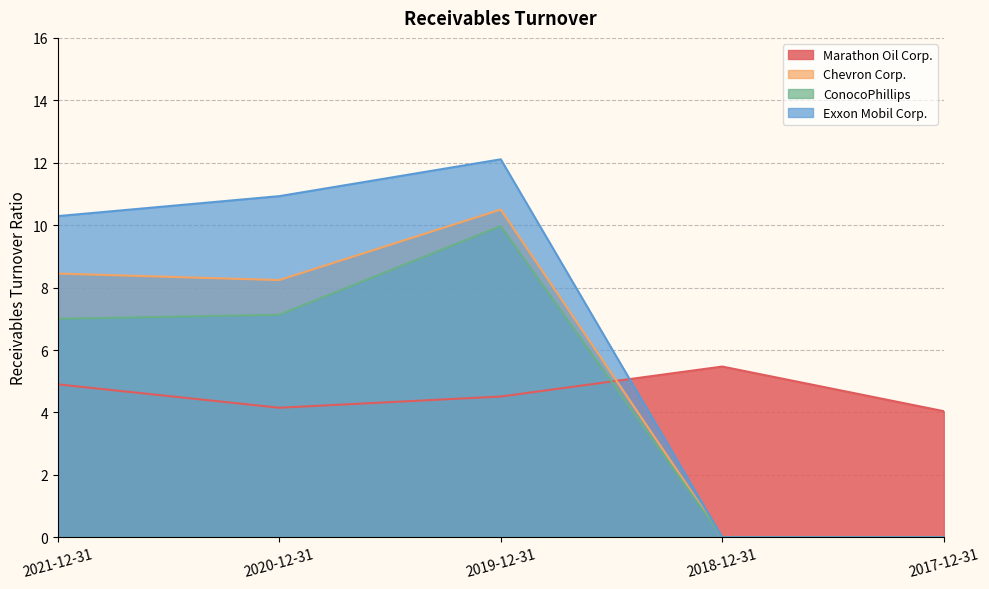

At which category does Marathon Oil Corp. reach its first local valley?

2020-12-31